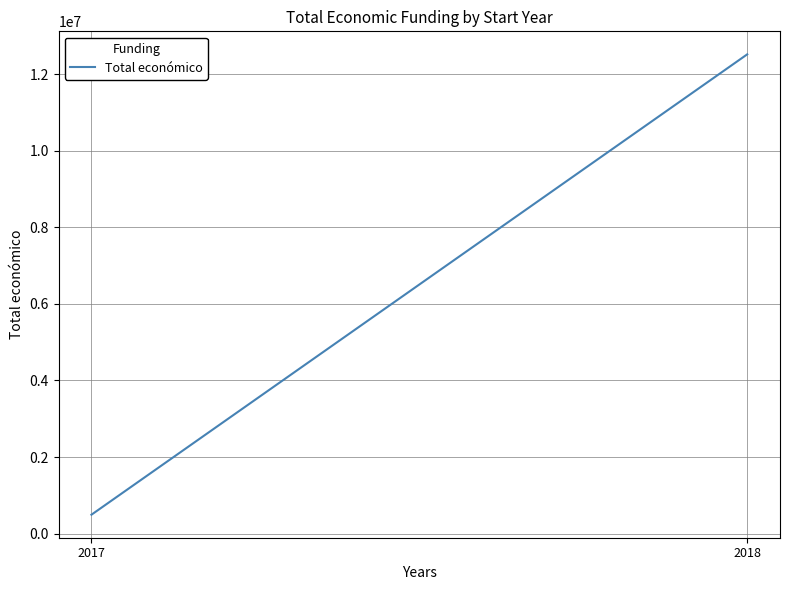

Which has a higher value, 2017 or 2018?

2018